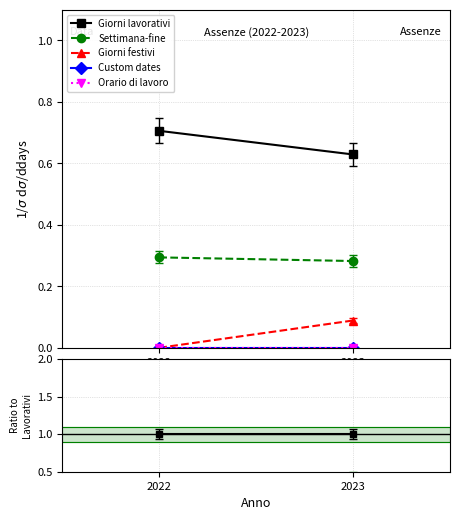

The Giorni lavorativi series shows 1.0 at 2023. True or false?

True